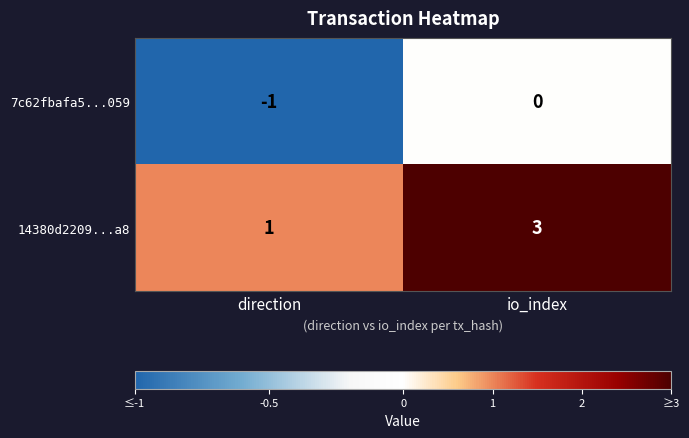

Reading right to left, extract all data points from this chart.

7c62fbafa5...059: io_index=0	direction=-1
14380d2209...a8: io_index=3	direction=1